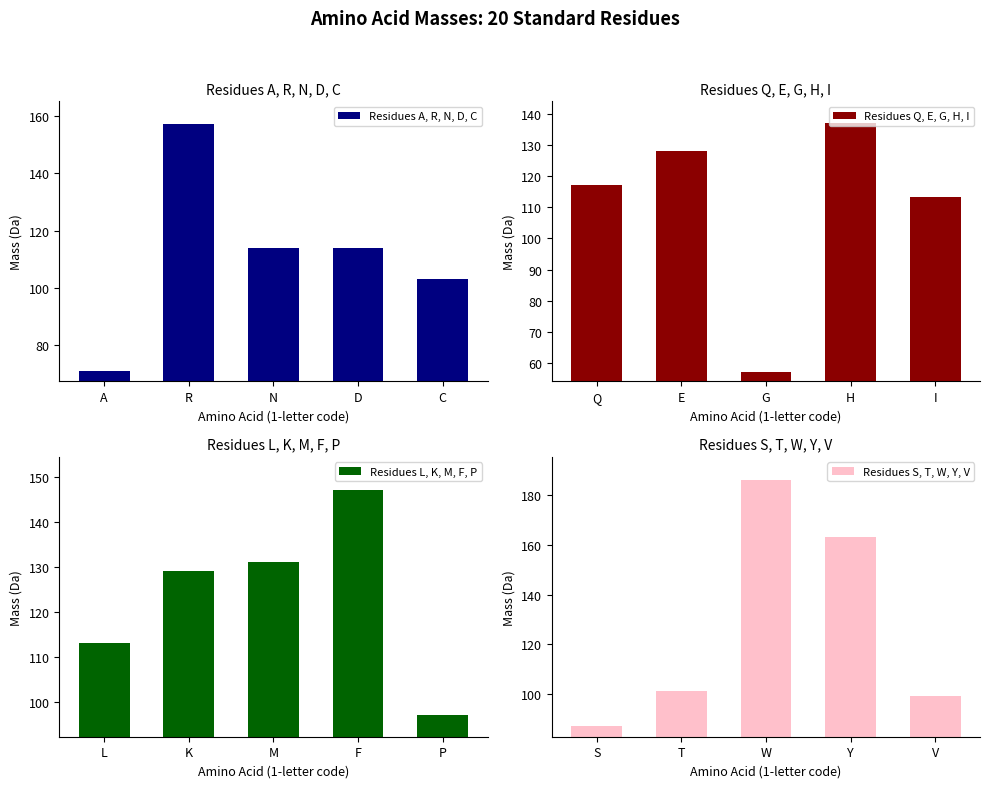

Is it true that Residues L, K, M, F, P equals 129.2 at K?

True